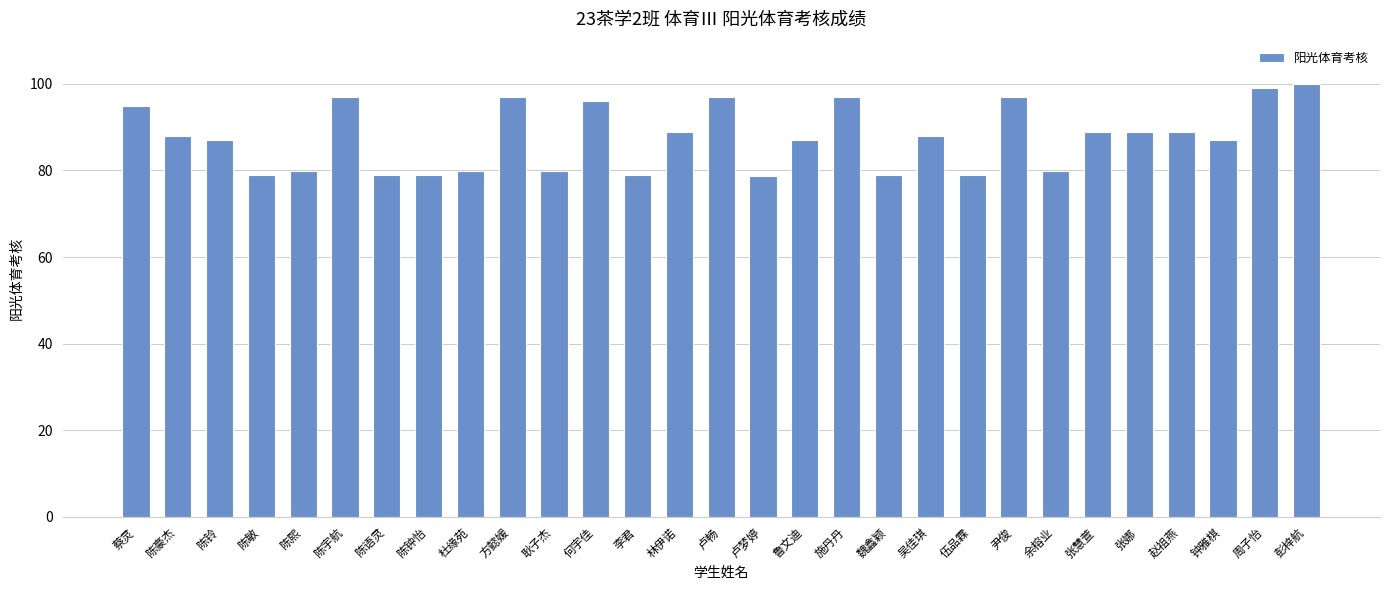

What is the approximate value at 陈豪杰?

88.0